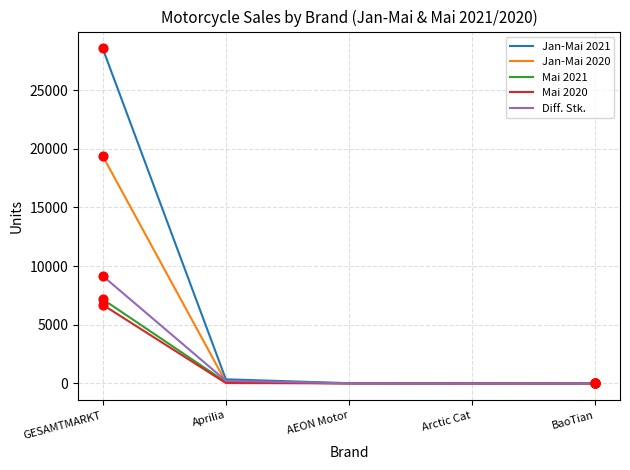

What are all the series names shown in the legend?

Jan-Mai 2021, Jan-Mai 2020, Mai 2021, Mai 2020, Diff. Stk.